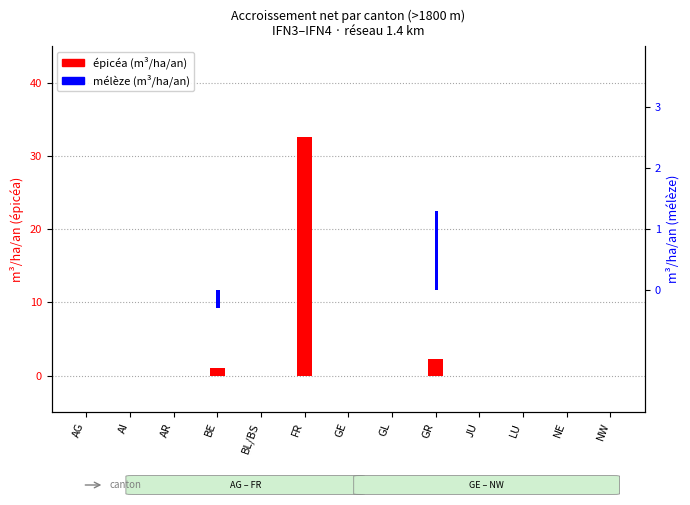

Where does the mélèze series first go above 0?

GR